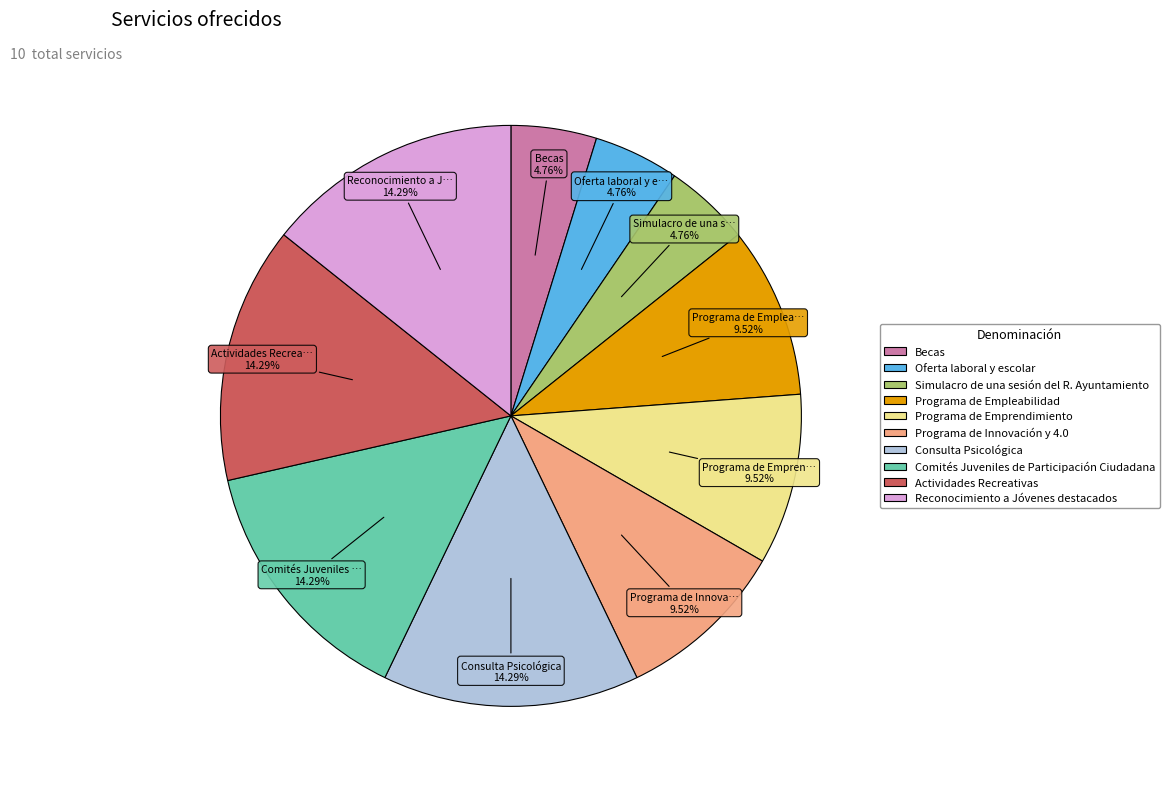

Does Comités Juveniles de Participación Ciudadana represent more than half of the total?

No